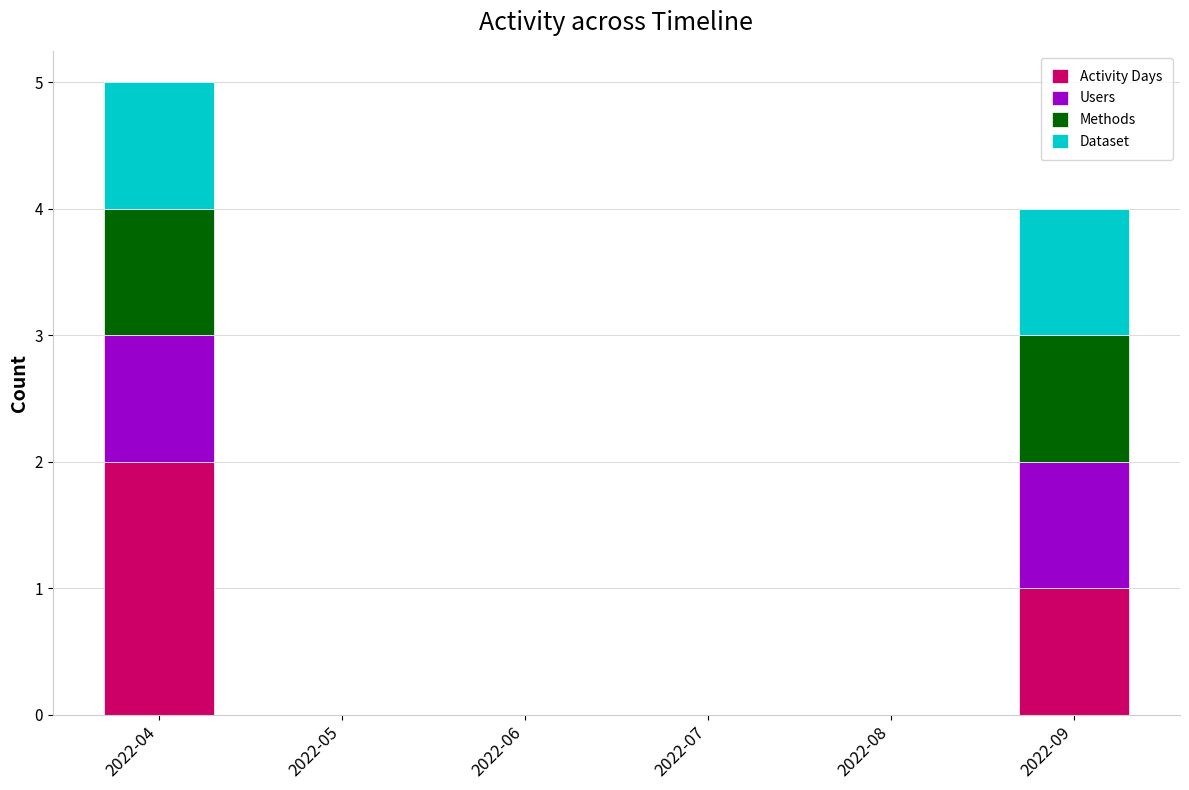

The Activity Days series shows 1 at 2022-09. True or false?

True